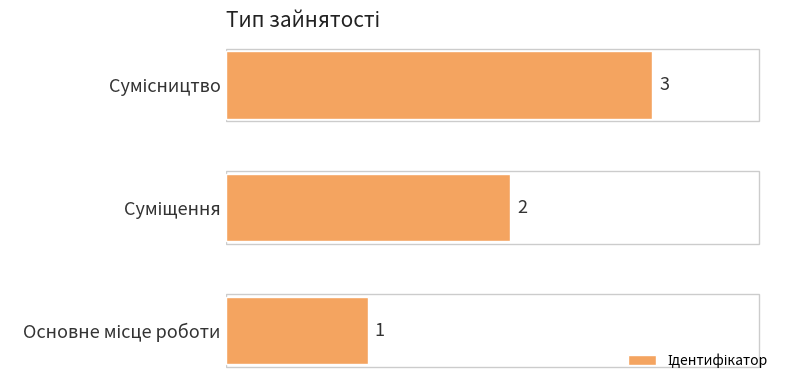

How many data points are less than 2?

1